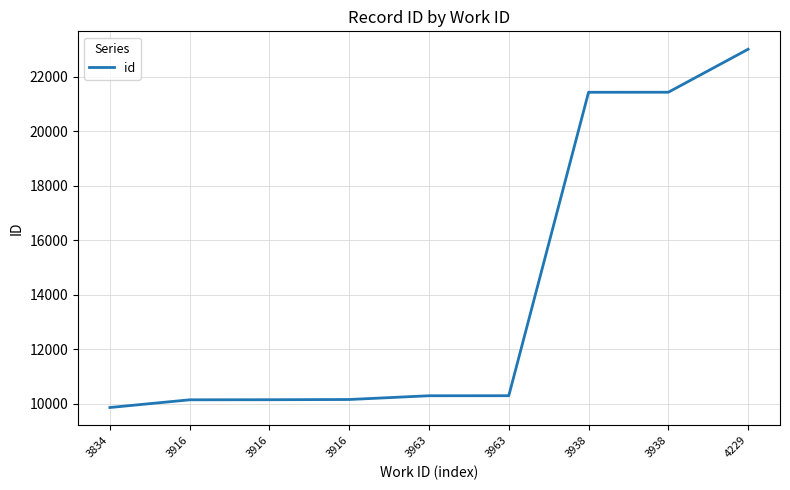

What is the difference between the maximum and second lowest values?

12853